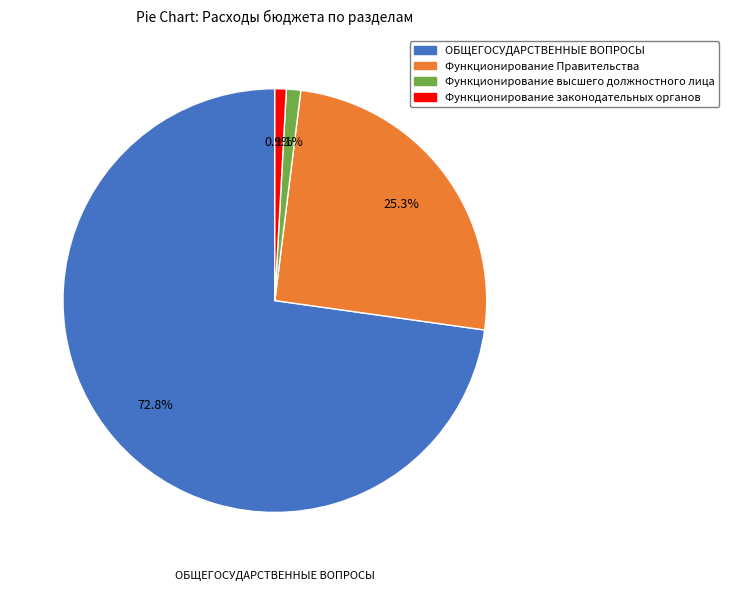

To the nearest percent, what percentage of the pie is Функционирование законодательных органов?

1%